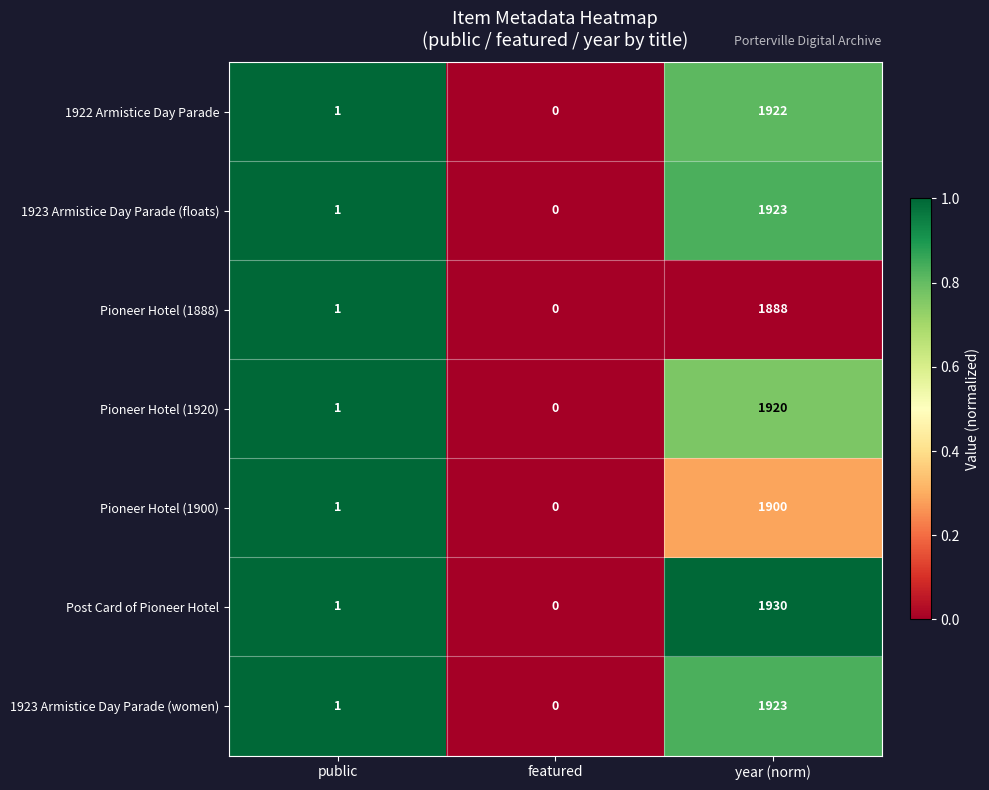

Reading right to left, extract all data points from this chart.

1922 Armistice Day Parade: 1922	0	1
1923 Armistice Day Parade (floats): 1923	0	1
Pioneer Hotel (1888): 1888	0	1
Pioneer Hotel (1920): 1920	0	1
Pioneer Hotel (1900): 1900	0	1
Post Card of Pioneer Hotel: 1930	0	1
1923 Armistice Day Parade (women): 1923	0	1